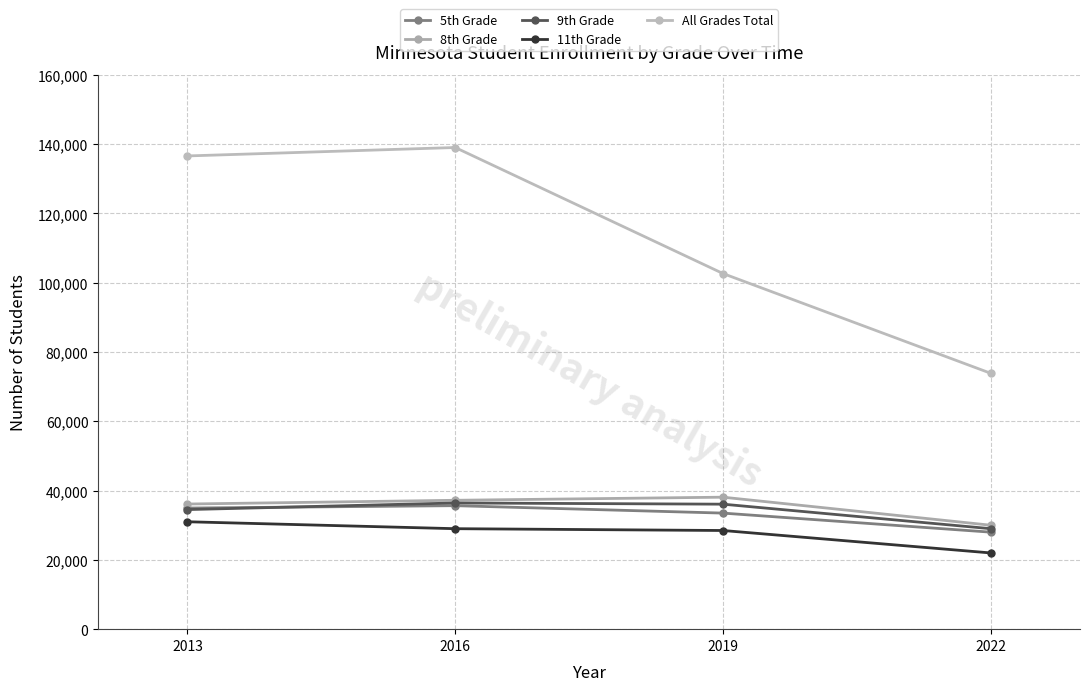

What are all the series names shown in the legend?

5th Grade, 8th Grade, 9th Grade, 11th Grade, All Grades Total